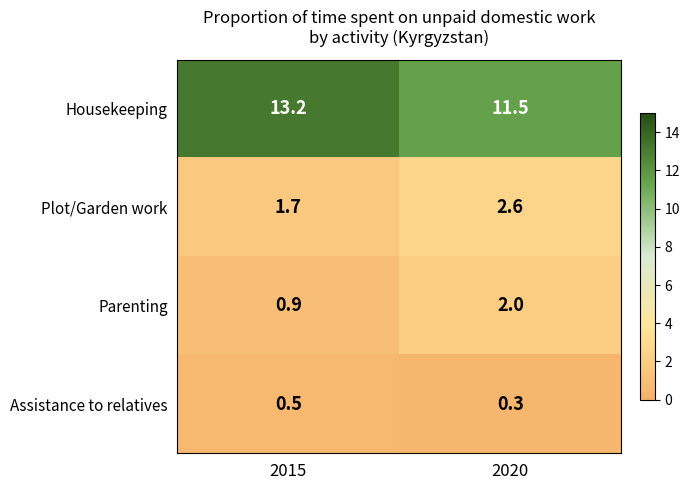

The Housekeeping series shows 18.4 at 2020. True or false?

False